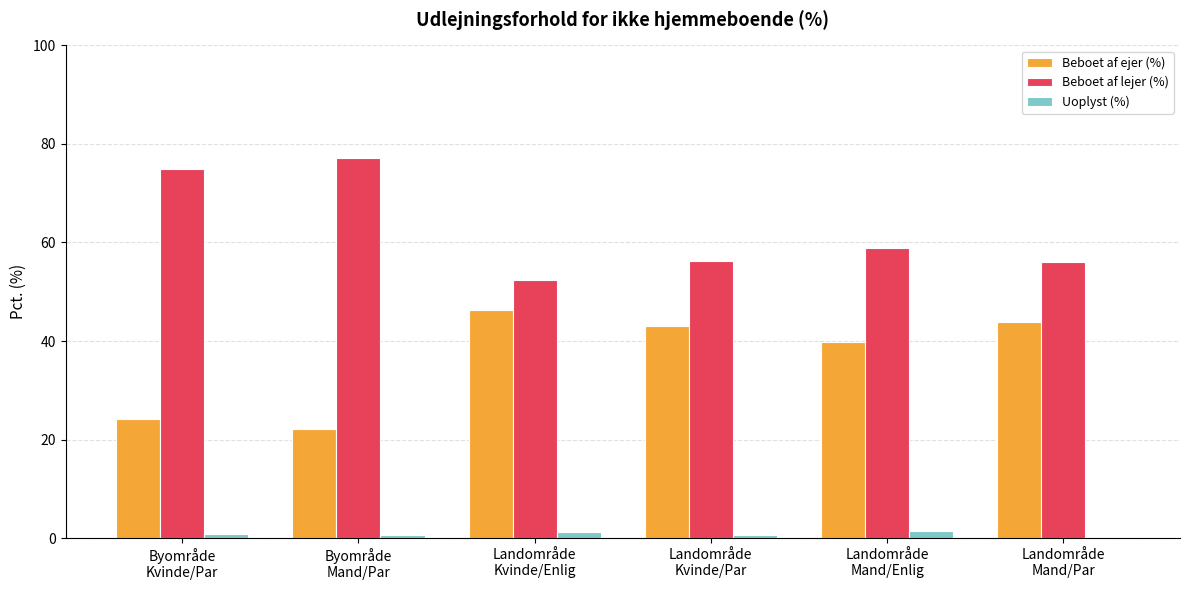

What is the sum of all Beboet af lejer (%) values?

375.8